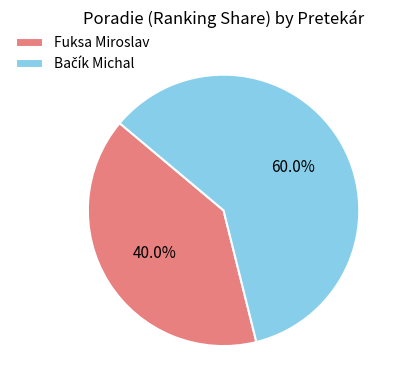

Is Fuksa Miroslav the majority of the pie?

No